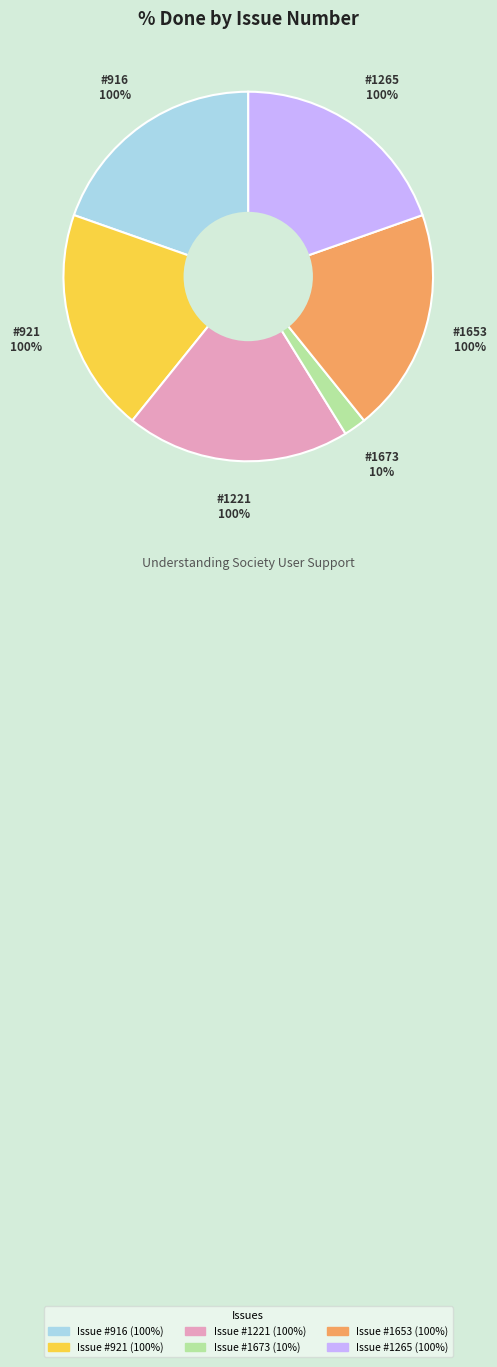

Is 916 the majority of the pie?

No